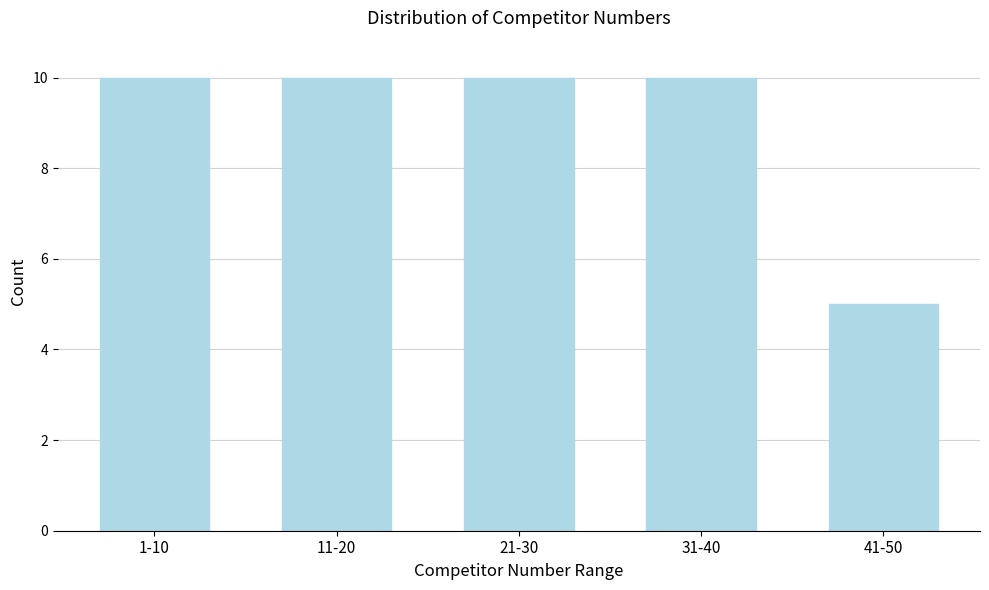

Reading left to right, transcribe all the data shown in this chart.

10	10	10	10	5